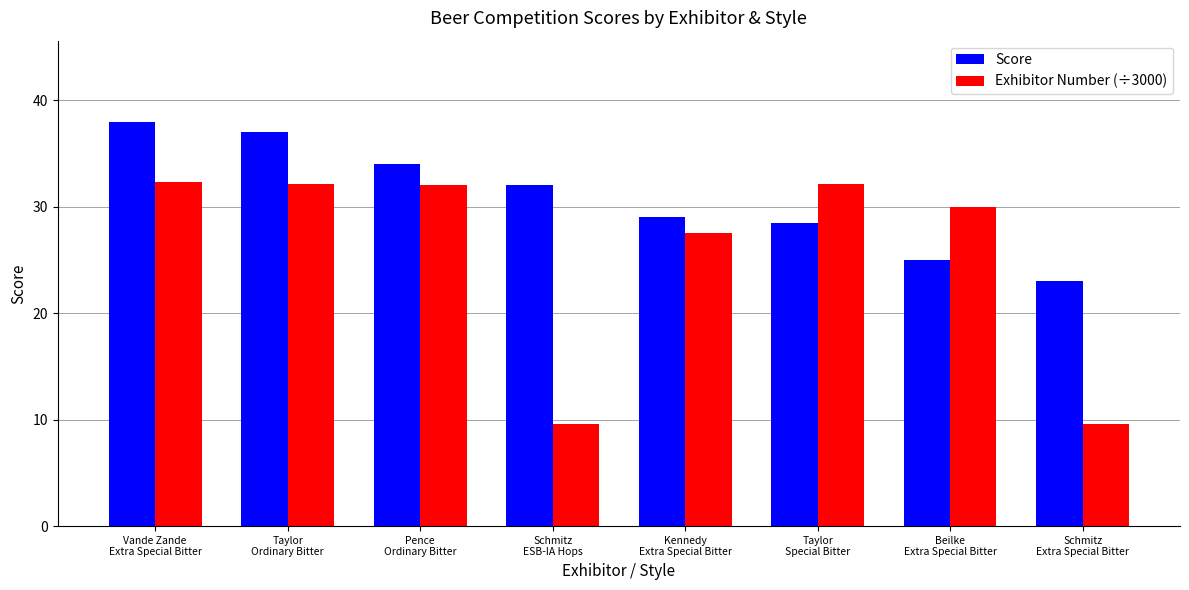

What is the label of the 8th bar from the right?

Vande Zande
Extra Special Bitter